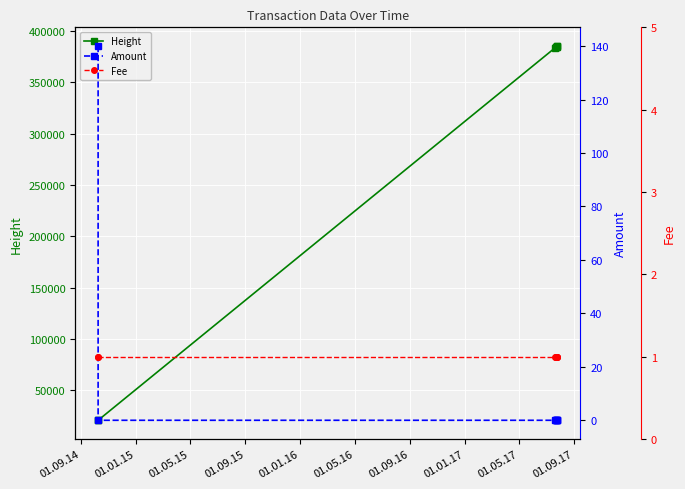

What is the value of the Height point at the 3rd from the left?

383700